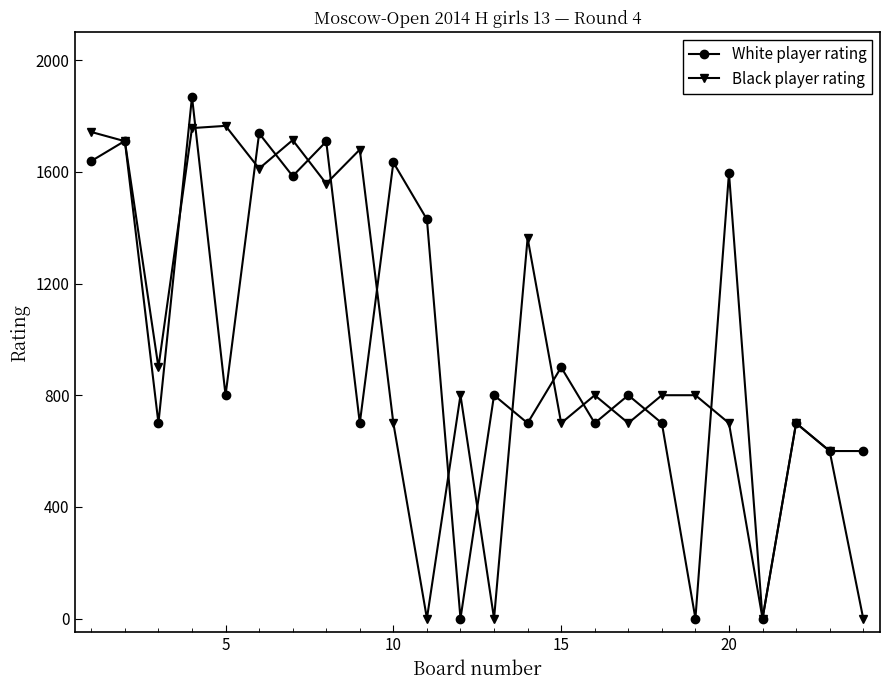

What is the highest value of the White player rating series?

1869